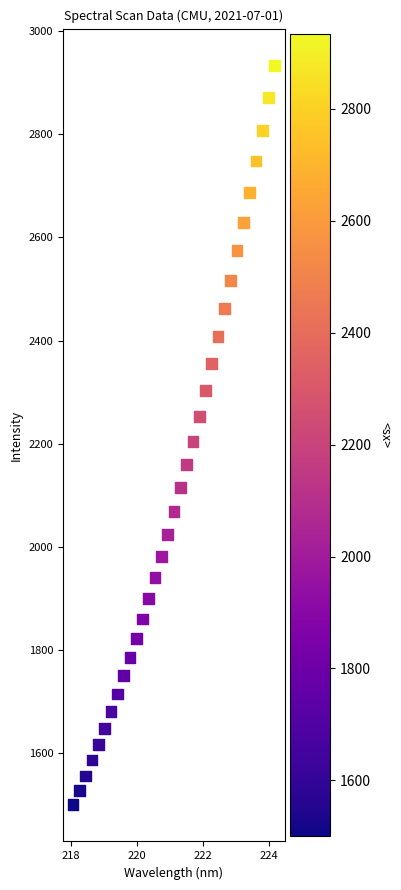

What is the range of Y values (max minus min)?

1432.3